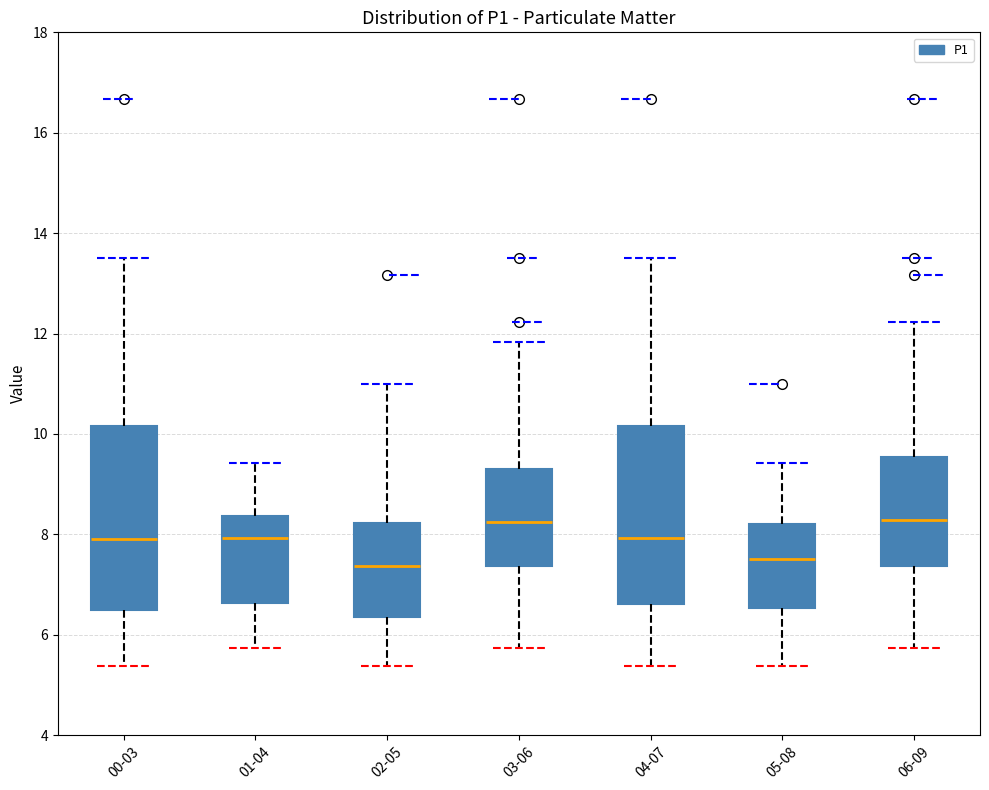

Reading left to right, transcribe this box plot: for each box, give where its median line is, the range the box spans, and where its two whiskers end, as read against the y-axis. The values are not printed on the chart, so give them approximately, as read against the axis.

00-03: median 8.0, box 6.4 to 10.2, whiskers 5.4 to 13.6
01-04: median 8.0, box 6.6 to 8.4, whiskers 5.8 to 9.4
02-05: median 7.4, box 6.4 to 8.2, whiskers 5.4 to 11.0
03-06: median 8.2, box 7.4 to 9.4, whiskers 5.8 to 11.8
04-07: median 8.0, box 6.6 to 10.2, whiskers 5.4 to 13.6
05-08: median 7.6, box 6.6 to 8.2, whiskers 5.4 to 9.4
06-09: median 8.2, box 7.4 to 9.6, whiskers 5.8 to 12.2